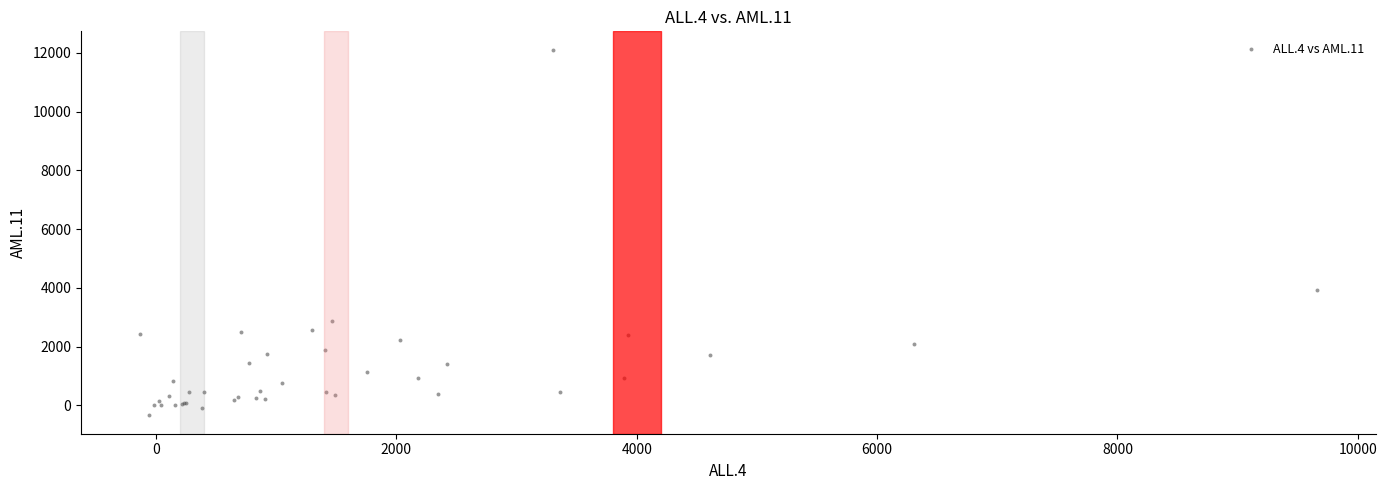

What Y value in the scatter plot is closest to 5885?

3942